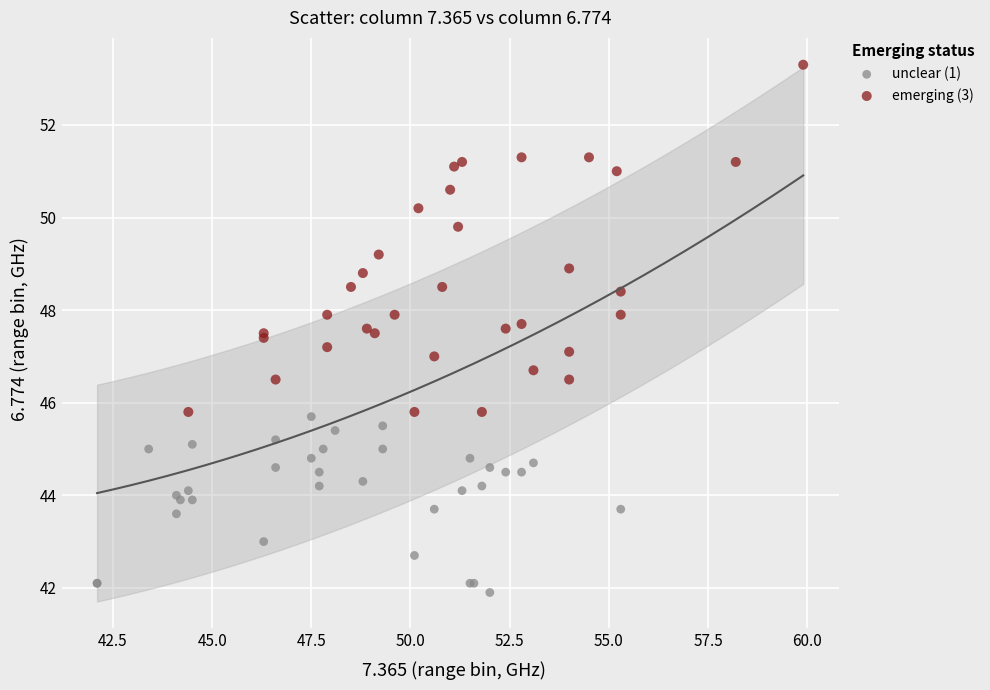

Which series reaches the minimum Y coordinate?

unclear (1)